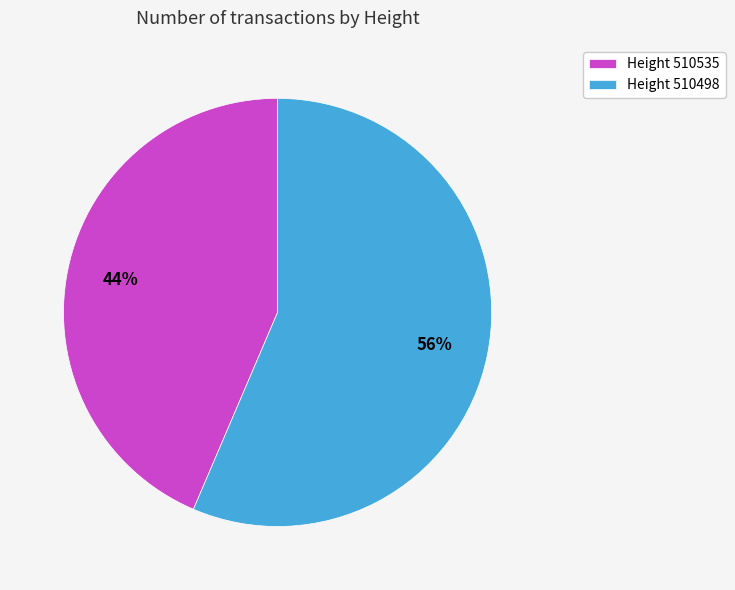

The Height 510535 slice represents 44% of the pie. True or false?

True